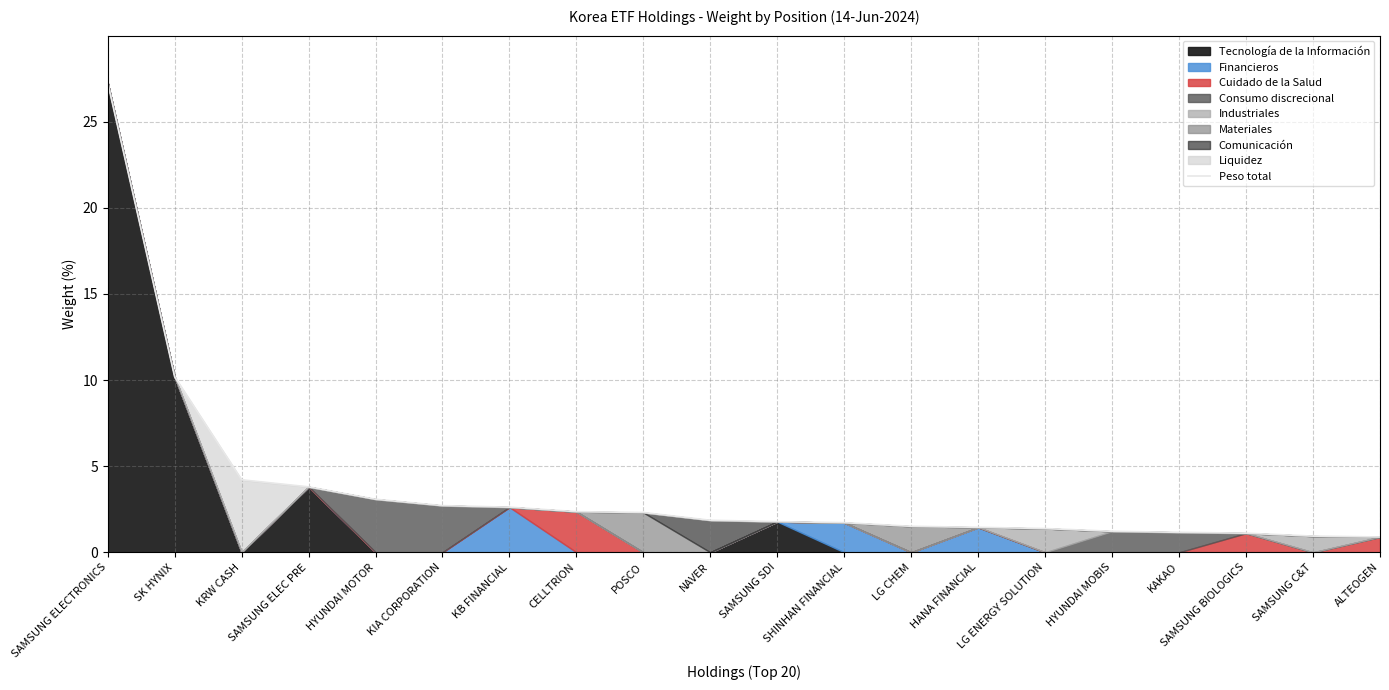

What is the difference between the maximum and minimum values?

26.4